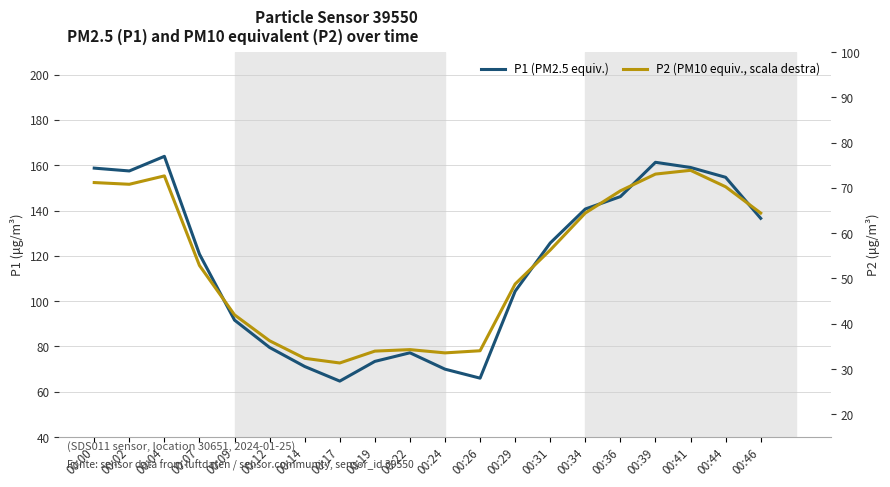

Read the P2 (PM10 equiv., scala destra) value at 00:26.

34.0